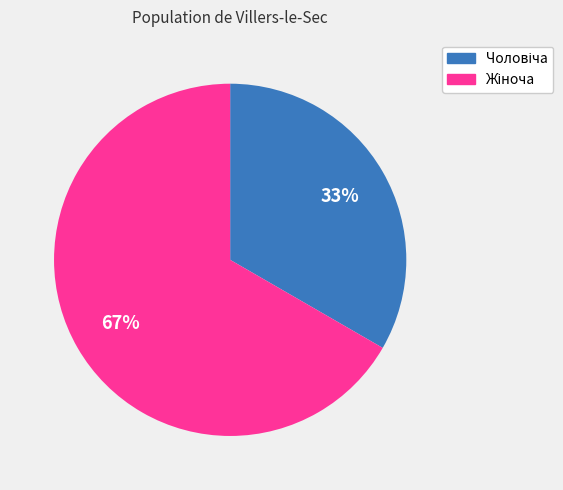

Is there any slice that represents more than half of the pie?

Yes